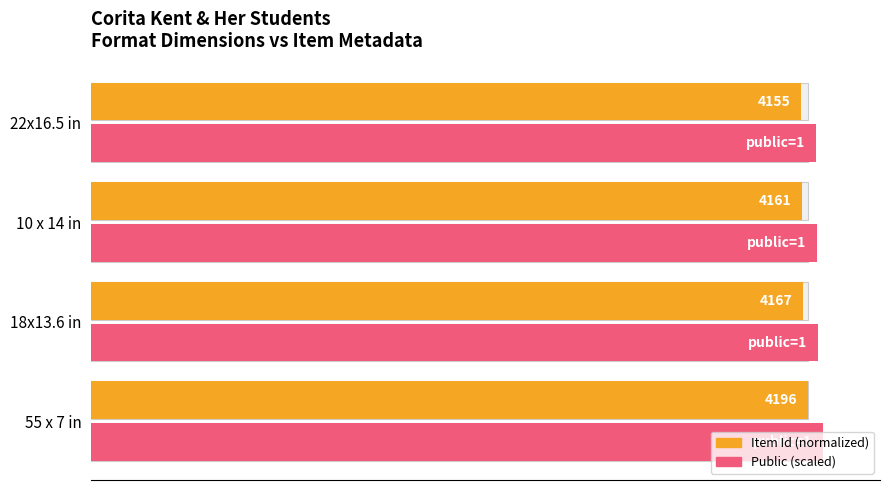

List the series in order of their peak value, highest first.

Public flag scaled, Item Id (normalized %)